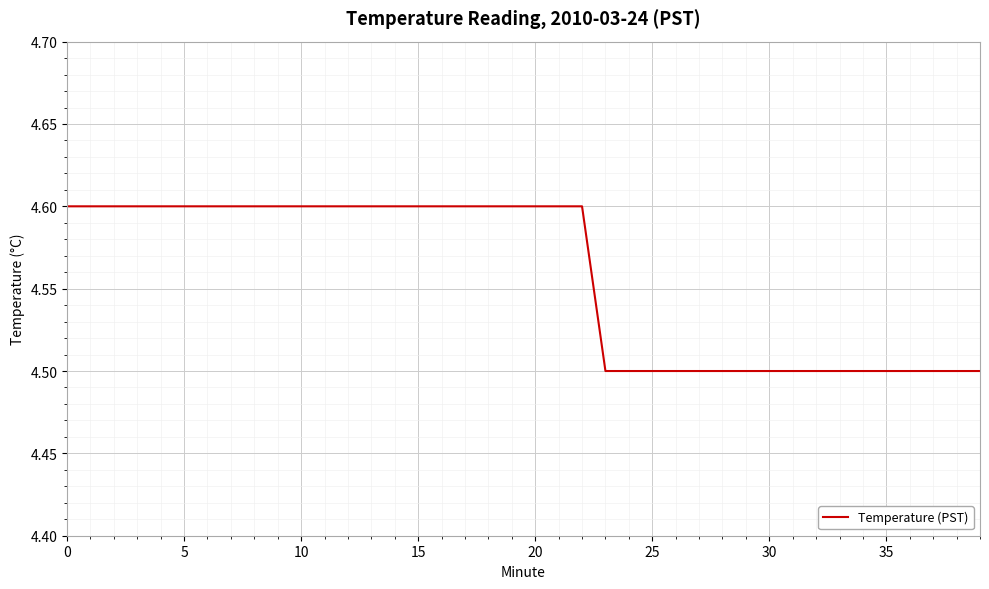

What is the smallest value displayed?

4.5